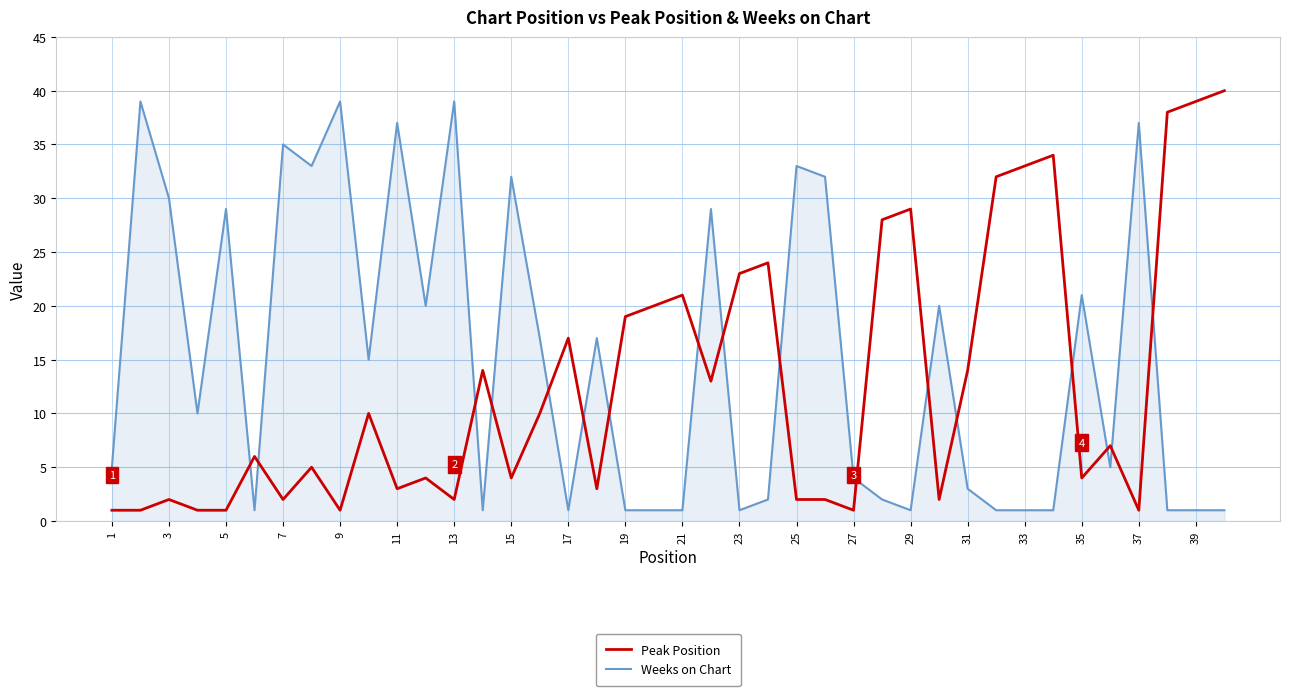

Rank the series by their average value, from highest to lowest.

Weeks on Chart, Peak Position